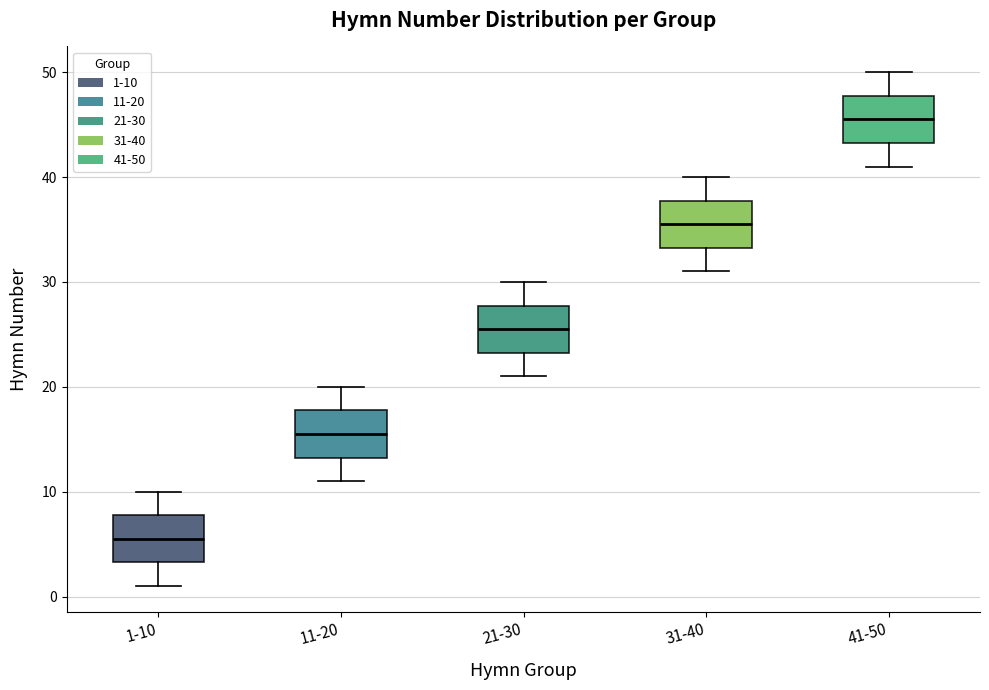

Which box's median line is the lowest?

1-10